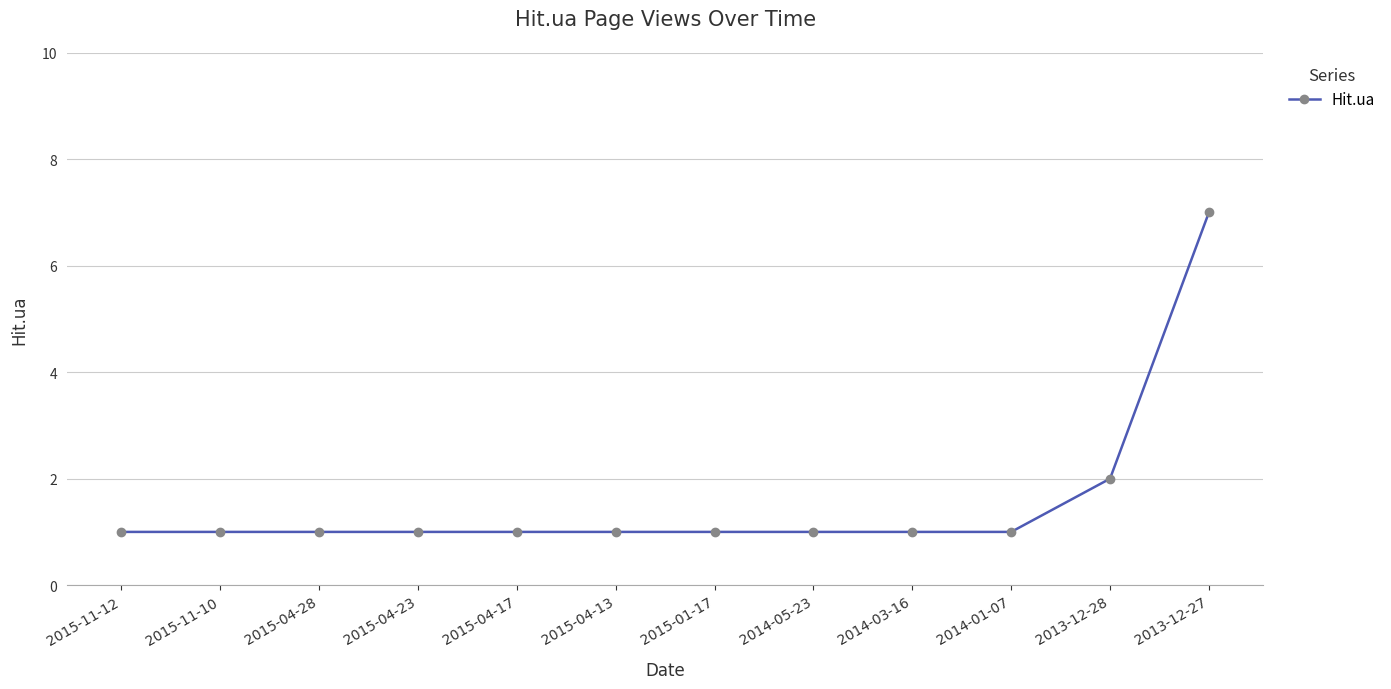

What position from the left is 2015-01-17?

7